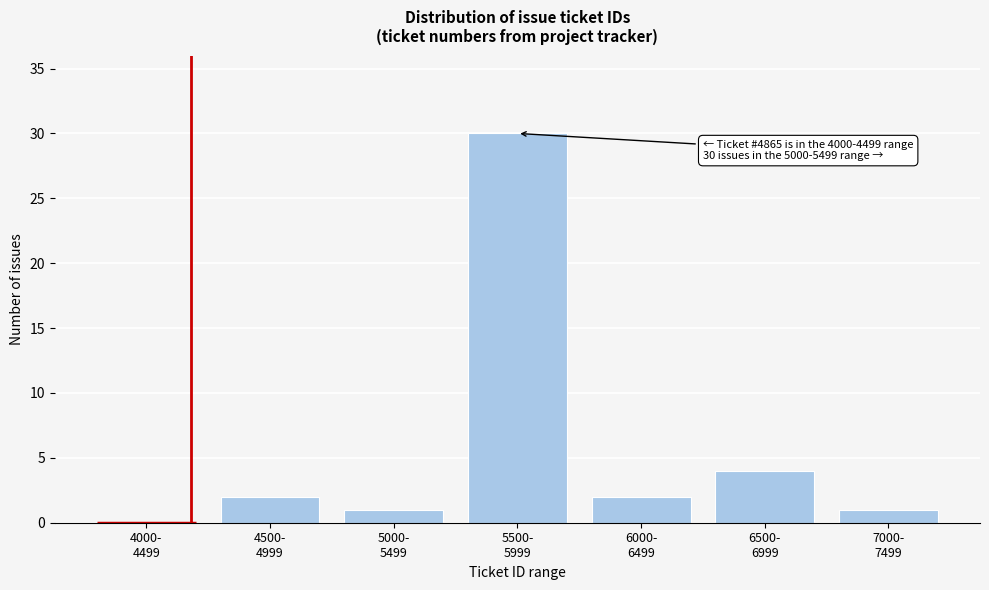

What is the sum of all values?

40